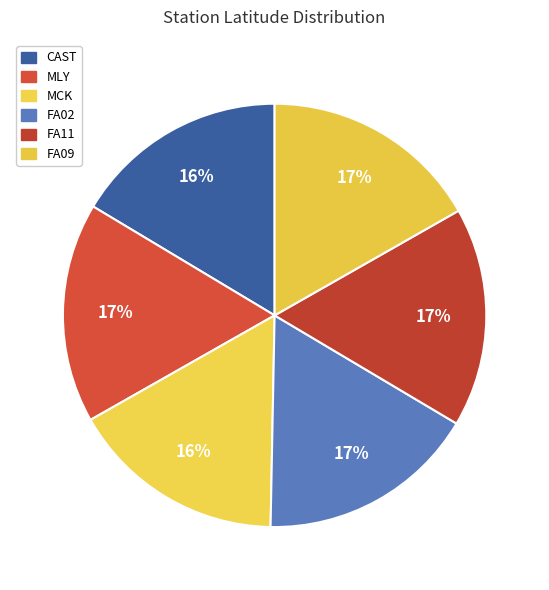

Is FA11 the majority of the pie?

No